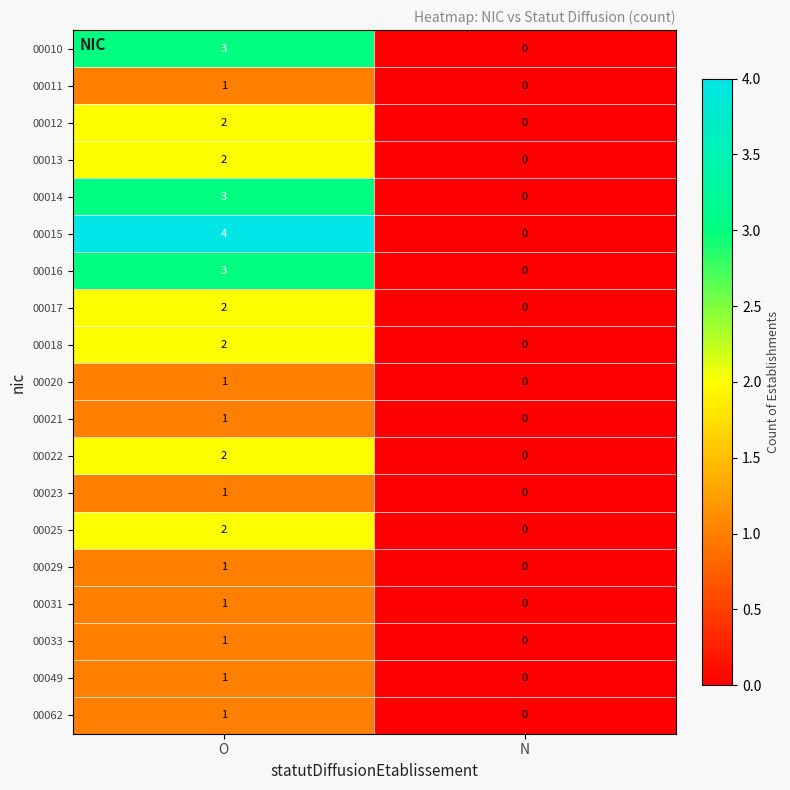

True or false: 00031 has a value of 0 at N.

True